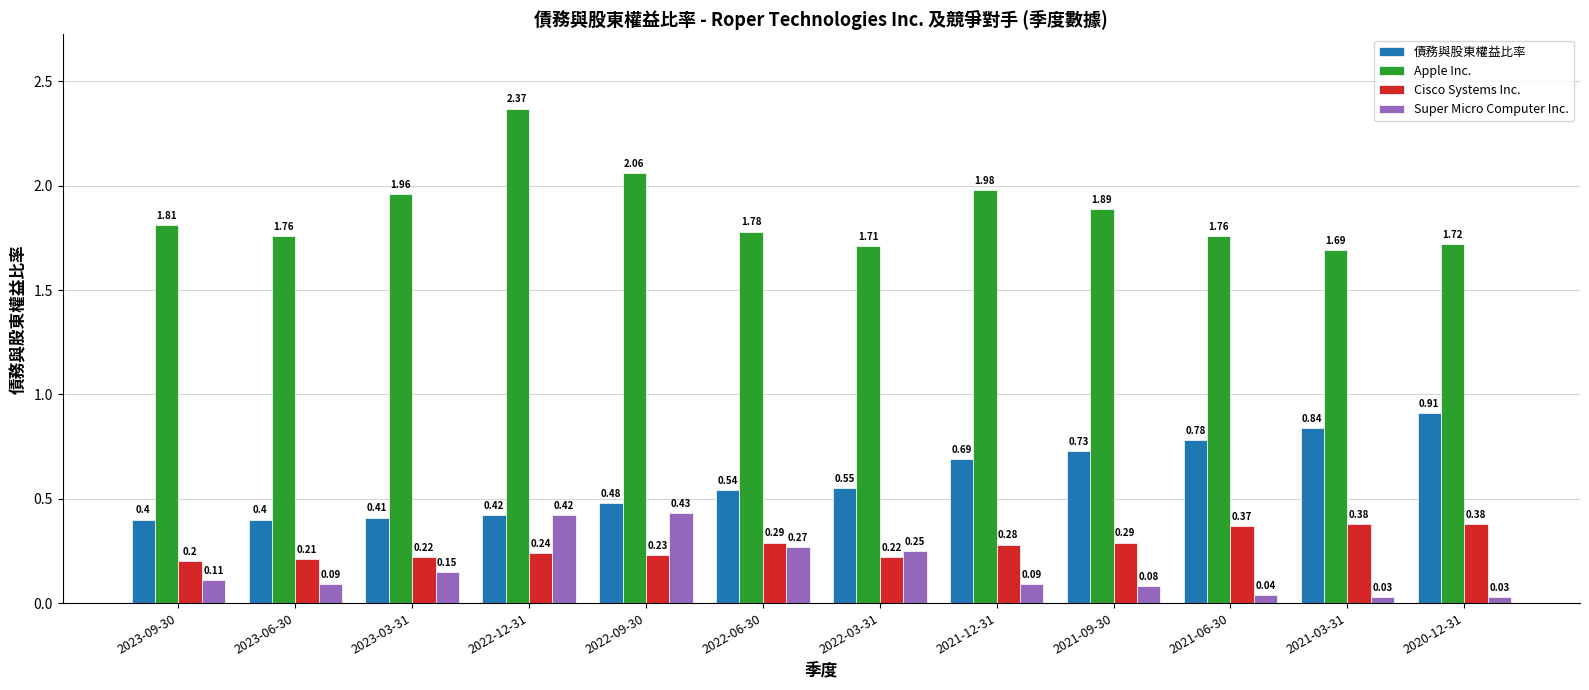

At how many categories does at least one series exceed 1?

12